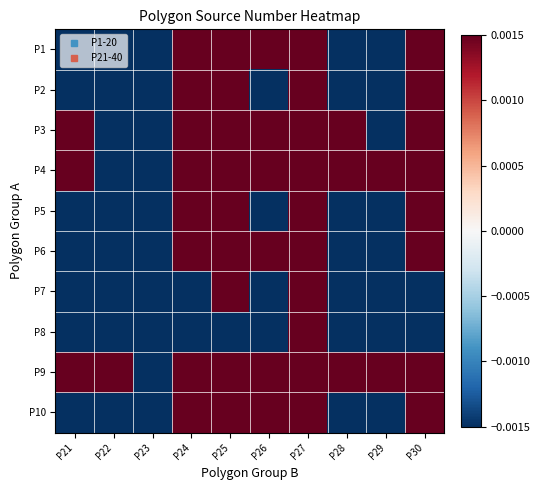

Which series has the largest total across all categories?

P9